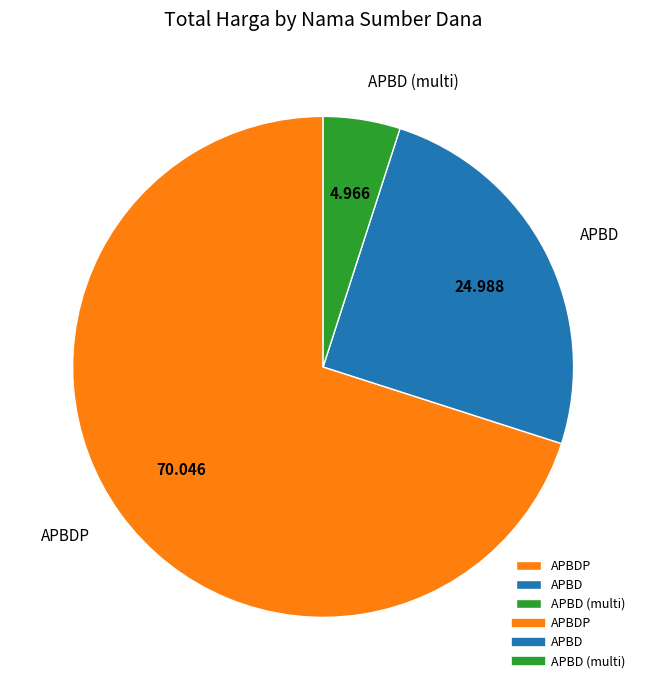

Which category has the biggest portion of the pie?

APBDP